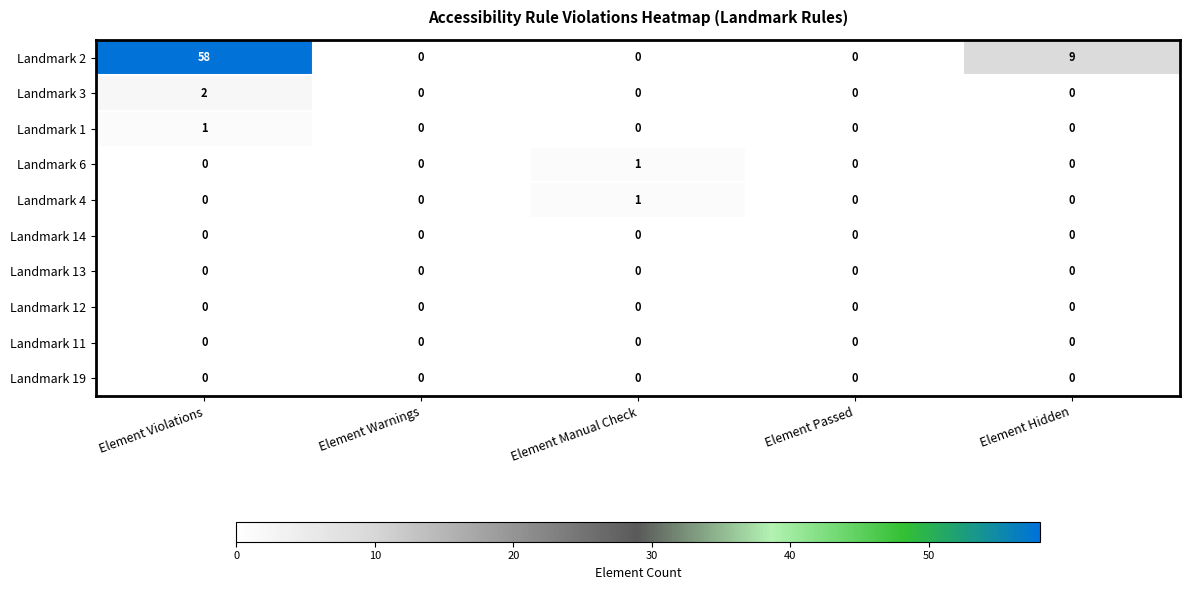

Which series has the widest spread of values?

Landmark 2